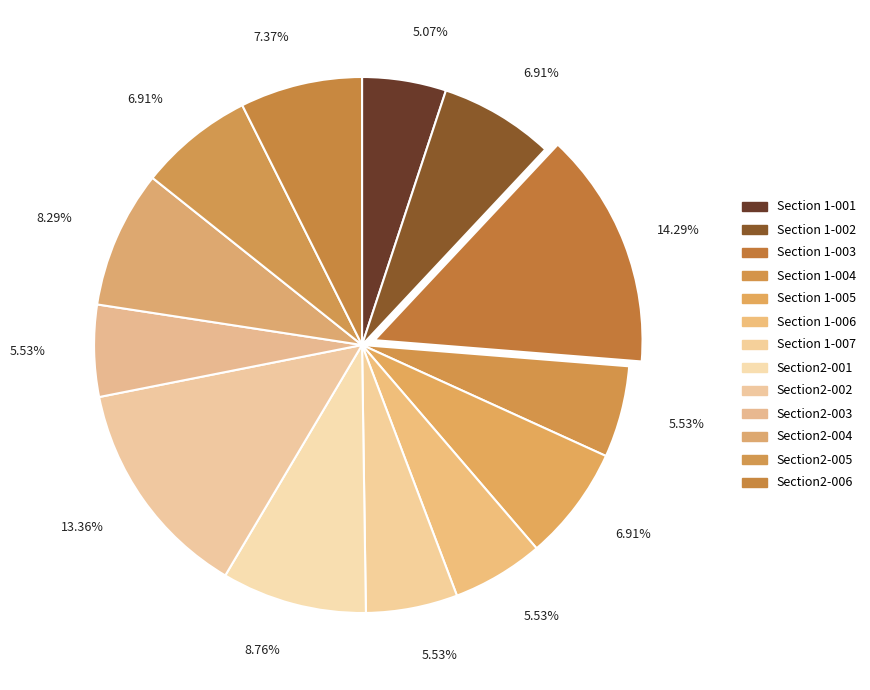

Combined, do Section2-006 and Section2-001 account for over 50%?

No